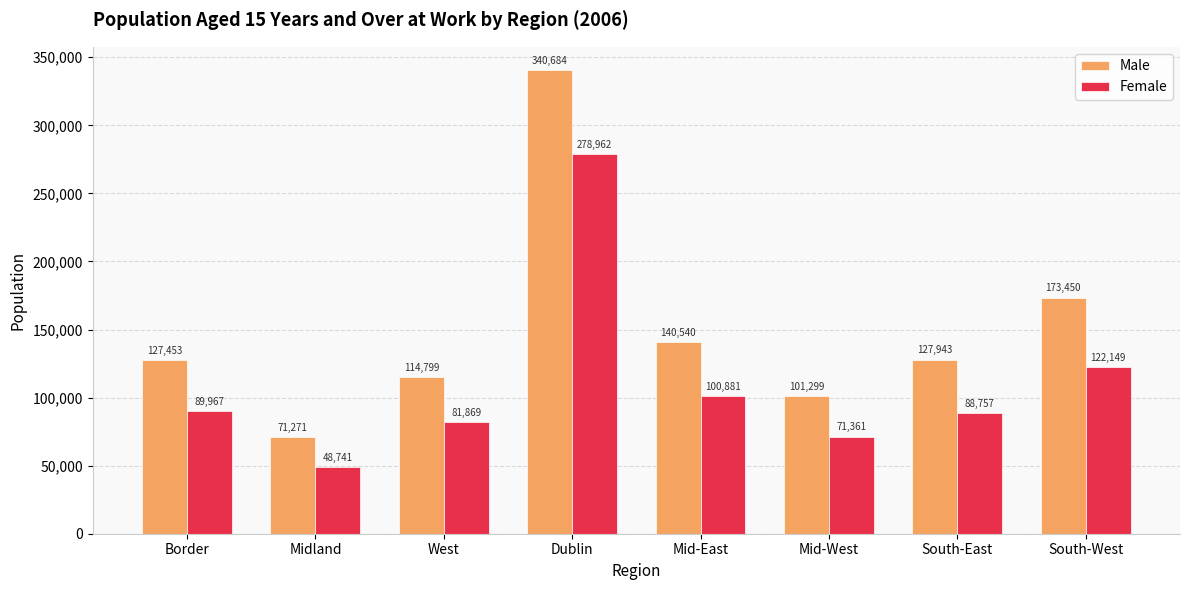

Which series has the largest total across all categories?

Male